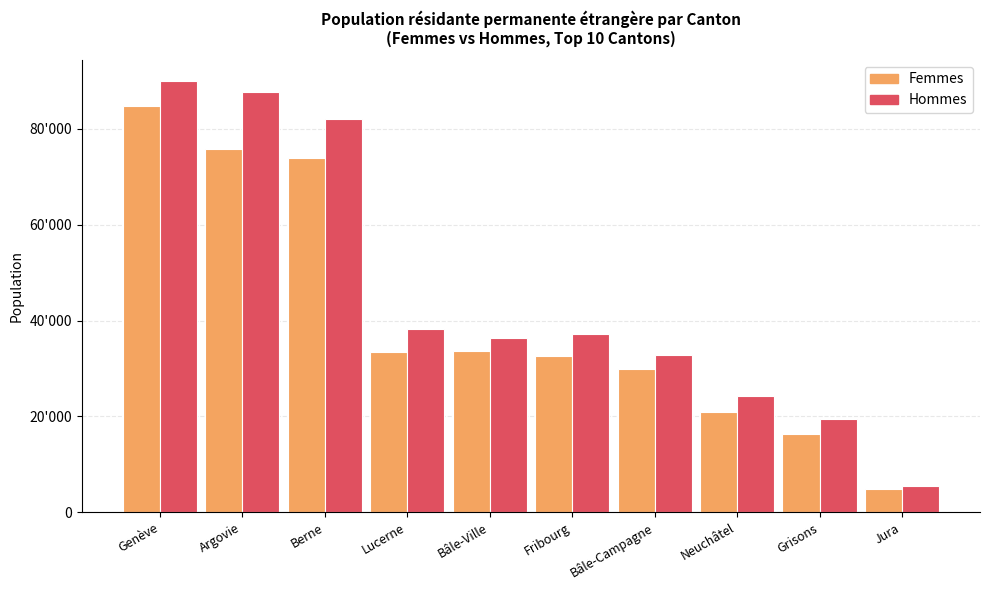

The Femmes series shows 29985 at Bâle-Campagne. True or false?

True